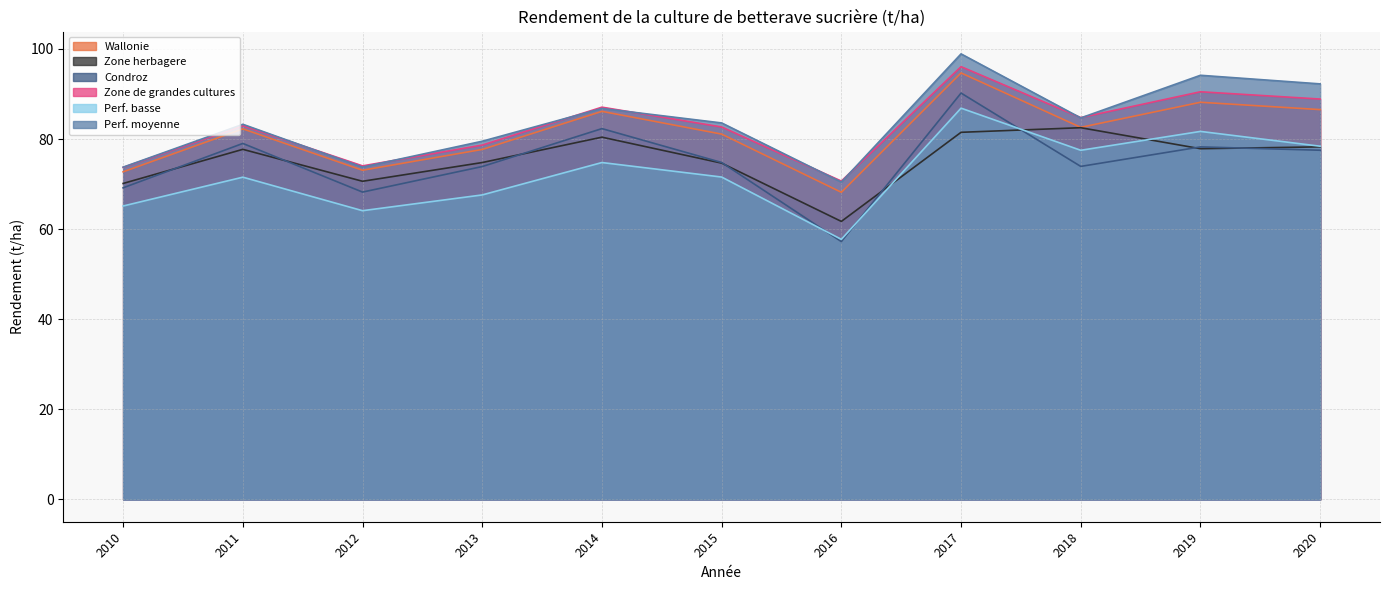

Reading left to right, what are all the values shown in this chart?

Wallonie: 72.7	82.3	73.1	77.7	86.2	81.1	68.2	94.7	82.6	88.2	86.5
Zone herbagere: 70.2	77.7	70.6	74.8	80.4	74.7	61.7	81.5	82.5	77.9	78.3
Condroz: 69.2	79.0	68.2	73.9	82.3	74.8	57.2	90.2	73.9	78.3	77.5
Zone de grandes cultures: 73.7	83.0	74.0	78.7	87.1	82.7	70.7	96.1	84.8	90.5	88.9
Perf. basse: 65.1	71.5	64.1	67.6	74.8	71.6	57.7	86.9	77.5	81.7	78.4
Perf. moyenne: 73.8	83.3	73.8	79.5	86.8	83.6	70.5	98.9	84.7	94.2	92.2